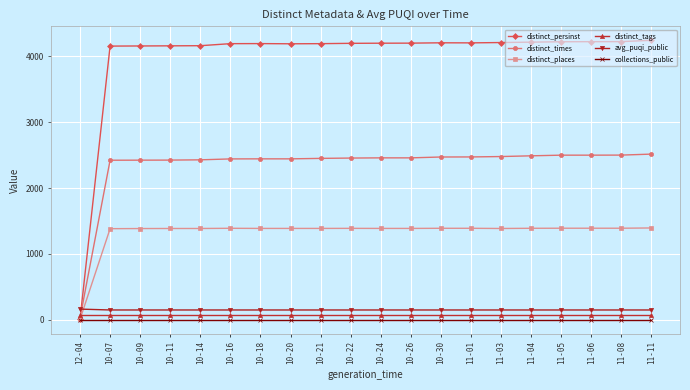

What position from the left is 10-07?

2